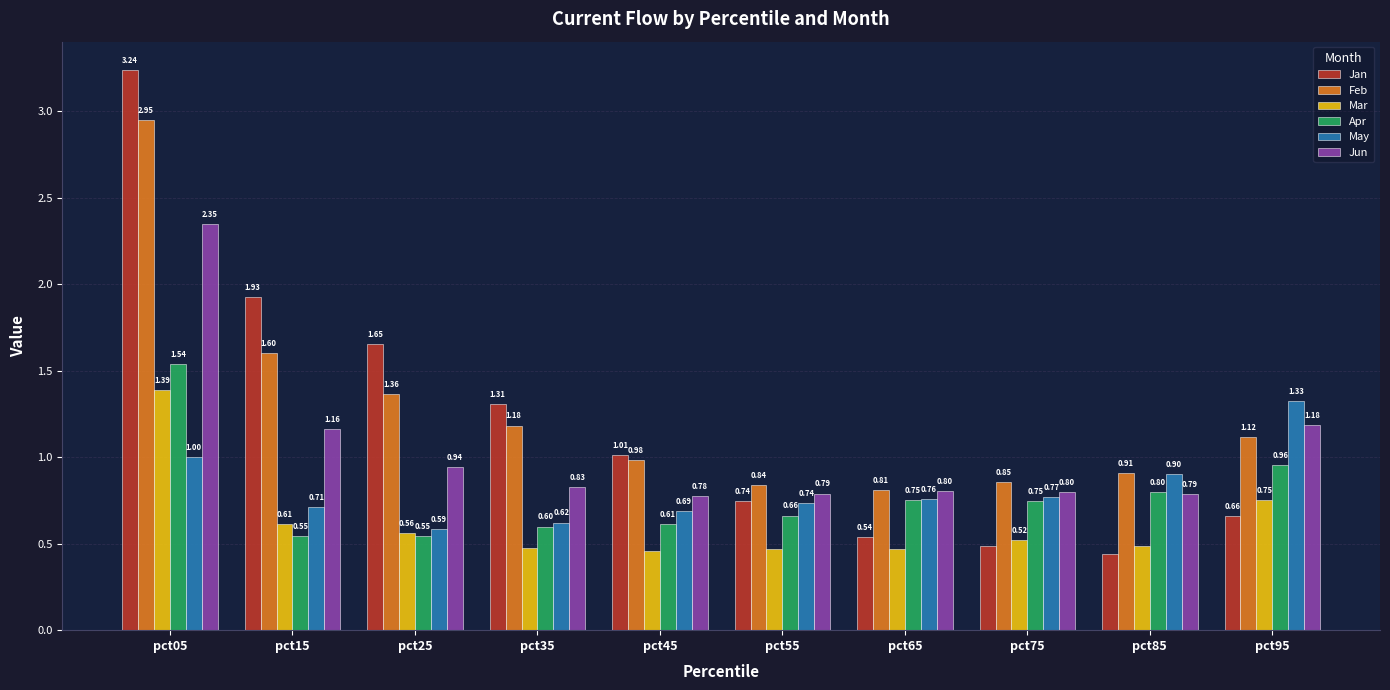

At which label does Mar reach its minimum?

pct45